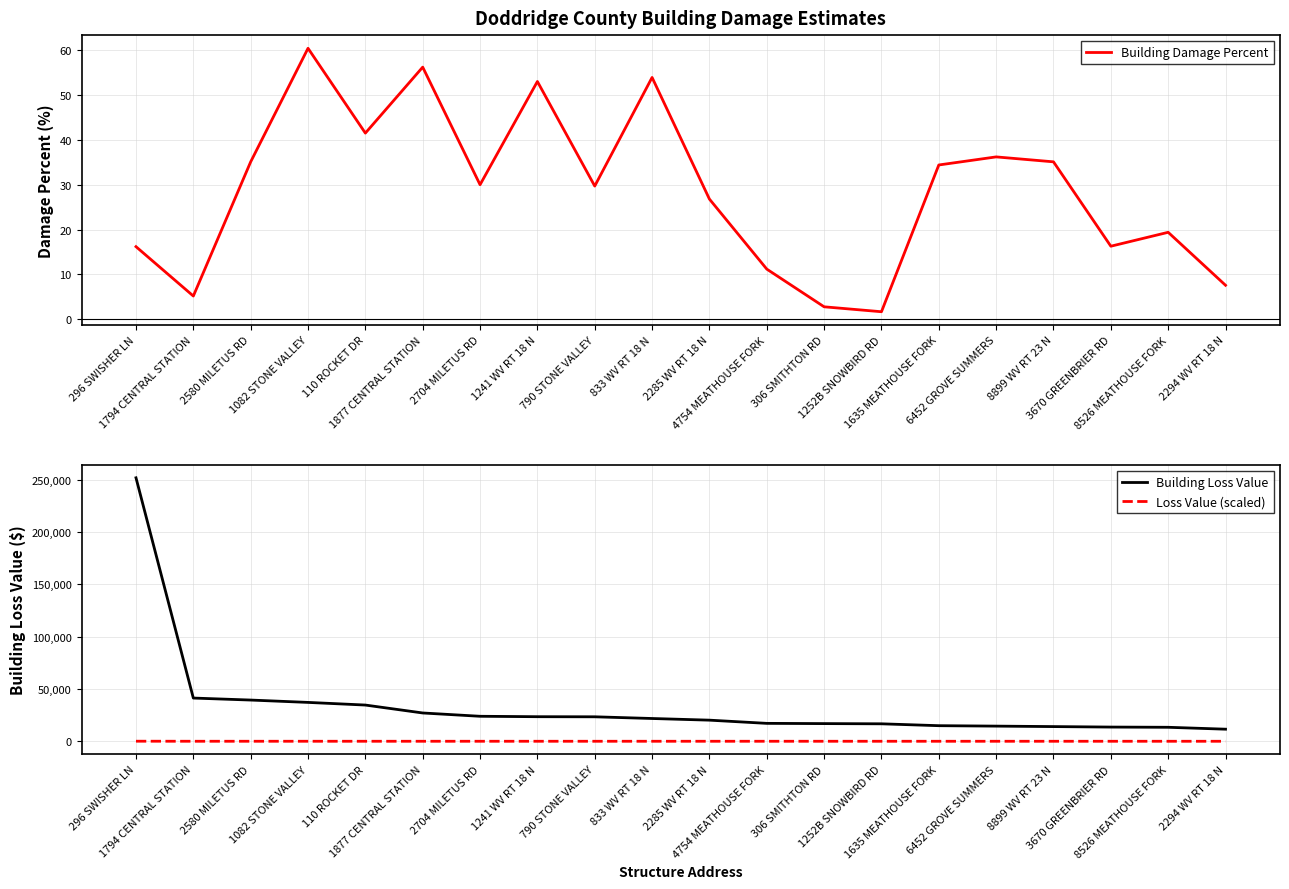

Rank the series by their maximum value, from lowest to highest.

Building Damage Percent, Loss Value (scaled), Building Loss Value